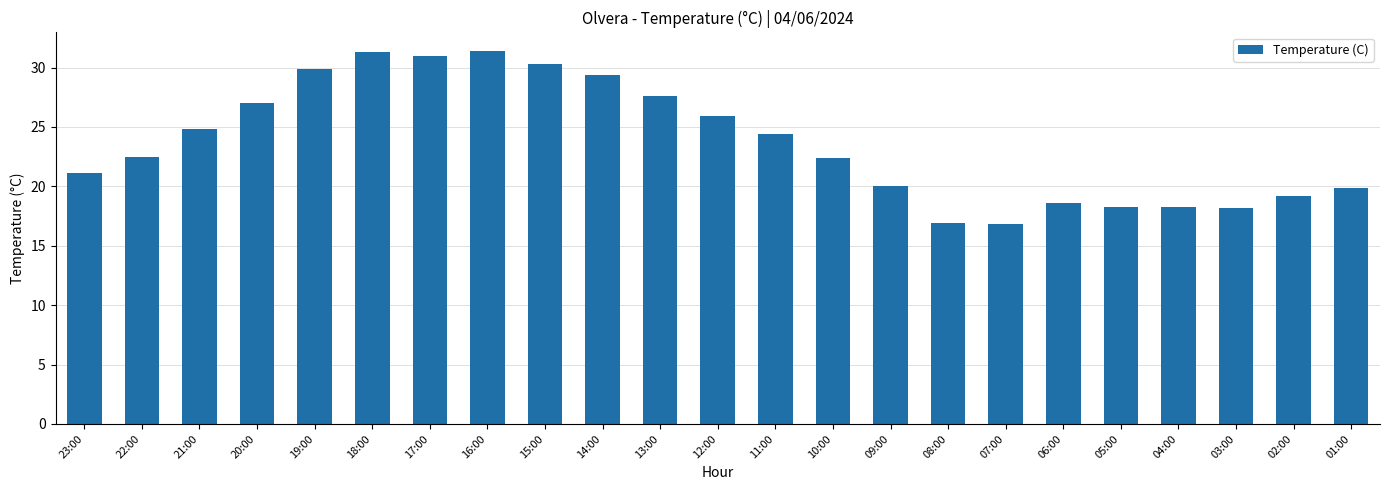

What is the ratio of the value at 16:00 to the value at 07:00?

1.9